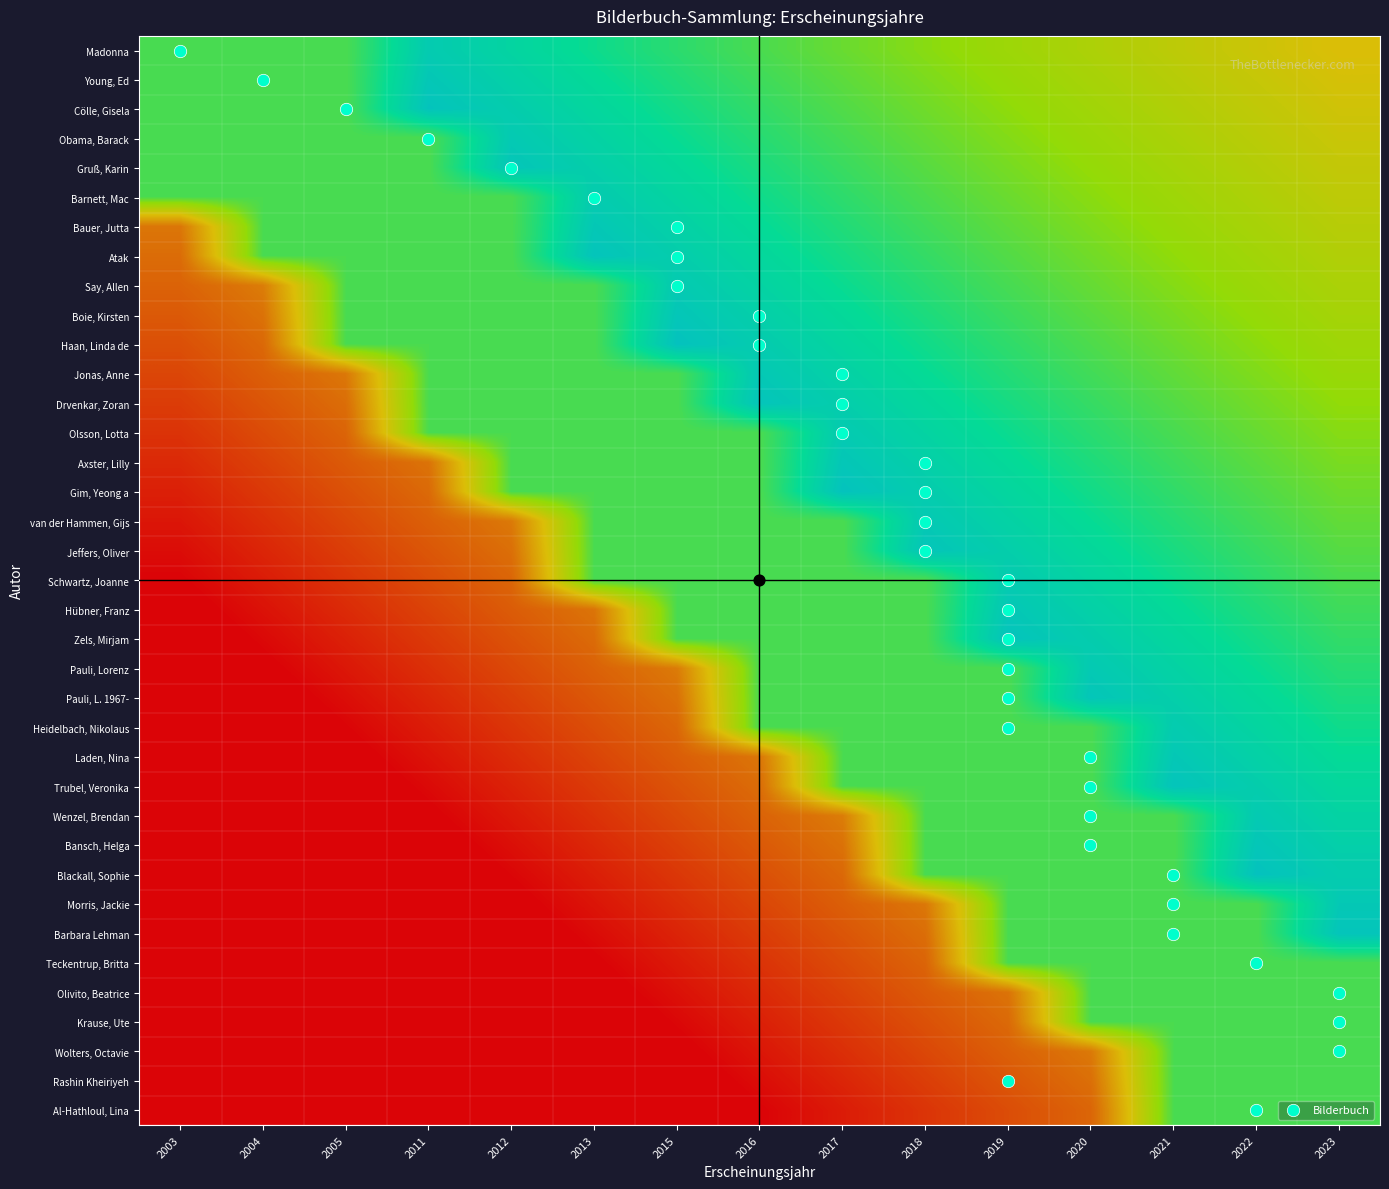

Reading left to right, transcribe all the data shown in this chart.

Madonna: 2003=0.8	2004=0.8	2005=0.8	2011=0.9	2012=0.9	2013=0.8	2015=0.8	2016=0.8	2017=0.7	2018=0.7	2019=0.6	2020=0.6	2021=0.6	2022=0.5	2023=0.5
Young, Ed: 2003=0.8	2004=0.8	2005=0.8	2011=0.9	2012=0.9	2013=0.8	2015=0.8	2016=0.8	2017=0.7	2018=0.7	2019=0.7	2020=0.6	2021=0.6	2022=0.5	2023=0.5
Cölle, Gisela: 2003=0.8	2004=0.8	2005=0.8	2011=0.9	2012=0.9	2013=0.8	2015=0.8	2016=0.8	2017=0.7	2018=0.7	2019=0.7	2020=0.6	2021=0.6	2022=0.6	2023=0.5
Obama, Barack: 2003=0.8	2004=0.8	2005=0.8	2011=0.8	2012=0.9	2013=0.9	2015=0.8	2016=0.8	2017=0.8	2018=0.7	2019=0.7	2020=0.6	2021=0.6	2022=0.6	2023=0.5
Gruß, Karin: 2003=0.8	2004=0.8	2005=0.8	2011=0.8	2012=0.9	2013=0.9	2015=0.8	2016=0.8	2017=0.8	2018=0.7	2019=0.7	2020=0.7	2021=0.6	2022=0.6	2023=0.6
Barnett, Mac: 2003=0.8	2004=0.8	2005=0.8	2011=0.8	2012=0.8	2013=0.9	2015=0.9	2016=0.8	2017=0.8	2018=0.7	2019=0.7	2020=0.7	2021=0.6	2022=0.6	2023=0.6
Bauer, Jutta: 2003=0.3	2004=0.8	2005=0.8	2011=0.8	2012=0.8	2013=0.9	2015=0.9	2016=0.8	2017=0.8	2018=0.8	2019=0.7	2020=0.7	2021=0.7	2022=0.6	2023=0.6
Atak: 2003=0.3	2004=0.8	2005=0.8	2011=0.8	2012=0.8	2013=0.9	2015=0.9	2016=0.8	2017=0.8	2018=0.8	2019=0.7	2020=0.7	2021=0.7	2022=0.6	2023=0.6
Say, Allen: 2003=0.3	2004=0.3	2005=0.8	2011=0.8	2012=0.8	2013=0.8	2015=0.9	2016=0.9	2017=0.8	2018=0.8	2019=0.8	2020=0.7	2021=0.7	2022=0.6	2023=0.6
Boie, Kirsten: 2003=0.2	2004=0.3	2005=0.8	2011=0.8	2012=0.8	2013=0.8	2015=0.9	2016=0.9	2017=0.8	2018=0.8	2019=0.8	2020=0.7	2021=0.7	2022=0.7	2023=0.6
Haan, Linda de: 2003=0.2	2004=0.3	2005=0.8	2011=0.8	2012=0.8	2013=0.8	2015=0.9	2016=0.9	2017=0.9	2018=0.8	2019=0.8	2020=0.7	2021=0.7	2022=0.7	2023=0.6
Jonas, Anne: 2003=0.2	2004=0.3	2005=0.3	2011=0.8	2012=0.8	2013=0.8	2015=0.8	2016=0.9	2017=0.9	2018=0.8	2019=0.8	2020=0.8	2021=0.7	2022=0.7	2023=0.7
Drvenkar, Zoran: 2003=0.2	2004=0.2	2005=0.3	2011=0.8	2012=0.8	2013=0.8	2015=0.8	2016=0.9	2017=0.9	2018=0.8	2019=0.8	2020=0.8	2021=0.7	2022=0.7	2023=0.7
Olsson, Lotta: 2003=0.1	2004=0.2	2005=0.3	2011=0.8	2012=0.8	2013=0.8	2015=0.8	2016=0.8	2017=0.9	2018=0.9	2019=0.8	2020=0.8	2021=0.8	2022=0.7	2023=0.7
Axster, Lilly: 2003=0.1	2004=0.2	2005=0.3	2011=0.3	2012=0.8	2013=0.8	2015=0.8	2016=0.8	2017=0.9	2018=0.9	2019=0.8	2020=0.8	2021=0.8	2022=0.7	2023=0.7
Gim, Yeong a: 2003=0.1	2004=0.2	2005=0.2	2011=0.3	2012=0.8	2013=0.8	2015=0.8	2016=0.8	2017=0.9	2018=0.9	2019=0.9	2020=0.8	2021=0.8	2022=0.7	2023=0.7
van der Hammen, Gijs: 2003=0.1	2004=0.1	2005=0.2	2011=0.3	2012=0.3	2013=0.8	2015=0.8	2016=0.8	2017=0.8	2018=0.9	2019=0.9	2020=0.8	2021=0.8	2022=0.8	2023=0.7
Jeffers, Oliver: 2003=0.0	2004=0.1	2005=0.2	2011=0.2	2012=0.3	2013=0.8	2015=0.8	2016=0.8	2017=0.8	2018=0.9	2019=0.9	2020=0.8	2021=0.8	2022=0.8	2023=0.7
Schwartz, Joanne: 2003=0.0	2004=0.1	2005=0.1	2011=0.2	2012=0.3	2013=0.8	2015=0.8	2016=0.8	2017=0.8	2018=0.8	2019=0.9	2020=0.9	2021=0.8	2022=0.8	2023=0.8
Hübner, Franz: 2003=-0.0	2004=0.0	2005=0.1	2011=0.2	2012=0.3	2013=0.3	2015=0.8	2016=0.8	2017=0.8	2018=0.8	2019=0.9	2020=0.9	2021=0.8	2022=0.8	2023=0.8
Zels, Mirjam: 2003=-0.1	2004=0.0	2005=0.1	2011=0.2	2012=0.2	2013=0.3	2015=0.8	2016=0.8	2017=0.8	2018=0.8	2019=0.9	2020=0.9	2021=0.8	2022=0.8	2023=0.8
Pauli, Lorenz: 2003=-0.1	2004=-0.0	2005=0.1	2011=0.1	2012=0.2	2013=0.3	2015=0.3	2016=0.8	2017=0.8	2018=0.8	2019=0.8	2020=0.9	2021=0.9	2022=0.8	2023=0.8
Pauli, L. 1967-: 2003=-0.1	2004=-0.0	2005=0.0	2011=0.1	2012=0.2	2013=0.2	2015=0.3	2016=0.8	2017=0.8	2018=0.8	2019=0.8	2020=0.9	2021=0.9	2022=0.8	2023=0.8
Heidelbach, Nikolaus: 2003=-0.1	2004=-0.1	2005=0.0	2011=0.1	2012=0.1	2013=0.2	2015=0.3	2016=0.8	2017=0.8	2018=0.8	2019=0.8	2020=0.8	2021=0.9	2022=0.9	2023=0.8
Laden, Nina: 2003=-0.2	2004=-0.1	2005=-0.0	2011=0.0	2012=0.1	2013=0.2	2015=0.3	2016=0.3	2017=0.8	2018=0.8	2019=0.8	2020=0.8	2021=0.9	2022=0.9	2023=0.8
Trubel, Veronika: 2003=-0.2	2004=-0.1	2005=-0.1	2011=0.0	2012=0.1	2013=0.2	2015=0.2	2016=0.3	2017=0.8	2018=0.8	2019=0.8	2020=0.8	2021=0.9	2022=0.9	2023=0.8
Wenzel, Brendan: 2003=-0.2	2004=-0.2	2005=-0.1	2011=-0.0	2012=0.1	2013=0.1	2015=0.2	2016=0.3	2017=0.3	2018=0.8	2019=0.8	2020=0.8	2021=0.8	2022=0.9	2023=0.9
Bansch, Helga: 2003=-0.2	2004=-0.2	2005=-0.1	2011=-0.0	2012=0.0	2013=0.1	2015=0.2	2016=0.2	2017=0.3	2018=0.8	2019=0.8	2020=0.8	2021=0.8	2022=0.9	2023=0.9
Blackall, Sophie: 2003=-0.3	2004=-0.2	2005=-0.1	2011=-0.1	2012=0.0	2013=0.1	2015=0.2	2016=0.2	2017=0.3	2018=0.8	2019=0.8	2020=0.8	2021=0.8	2022=0.9	2023=0.9
Morris, Jackie: 2003=-0.3	2004=-0.2	2005=-0.2	2011=-0.1	2012=-0.0	2013=0.1	2015=0.1	2016=0.2	2017=0.3	2018=0.3	2019=0.8	2020=0.8	2021=0.8	2022=0.8	2023=0.9
Barbara Lehman: 2003=-0.3	2004=-0.3	2005=-0.2	2011=-0.1	2012=-0.0	2013=0.0	2015=0.1	2016=0.2	2017=0.2	2018=0.3	2019=0.8	2020=0.8	2021=0.8	2022=0.8	2023=0.9
Teckentrup, Britta: 2003=-0.4	2004=-0.3	2005=-0.2	2011=-0.1	2012=-0.1	2013=-0.0	2015=0.1	2016=0.1	2017=0.2	2018=0.3	2019=0.8	2020=0.8	2021=0.8	2022=0.8	2023=0.8
Olivito, Beatrice: 2003=-0.4	2004=-0.3	2005=-0.2	2011=-0.2	2012=-0.1	2013=-0.0	2015=0.0	2016=0.1	2017=0.2	2018=0.3	2019=0.3	2020=0.8	2021=0.8	2022=0.8	2023=0.8
Krause, Ute: 2003=-0.4	2004=-0.3	2005=-0.3	2011=-0.2	2012=-0.1	2013=-0.1	2015=0.0	2016=0.1	2017=0.2	2018=0.2	2019=0.3	2020=0.8	2021=0.8	2022=0.8	2023=0.8
Wolters, Octavie: 2003=-0.4	2004=-0.4	2005=-0.3	2011=-0.2	2012=-0.2	2013=-0.1	2015=-0.0	2016=0.1	2017=0.1	2018=0.2	2019=0.3	2020=0.3	2021=0.8	2022=0.8	2023=0.8
Rashin Kheiriyeh: 2003=-0.5	2004=-0.4	2005=-0.3	2011=-0.3	2012=-0.2	2013=-0.1	2015=-0.0	2016=0.0	2017=0.1	2018=0.2	2019=0.2	2020=0.3	2021=0.8	2022=0.8	2023=0.8
Al-Hathloul, Lina: 2003=-0.5	2004=-0.4	2005=-0.4	2011=-0.3	2012=-0.2	2013=-0.1	2015=-0.1	2016=0.0	2017=0.1	2018=0.1	2019=0.2	2020=0.3	2021=0.8	2022=0.8	2023=0.8